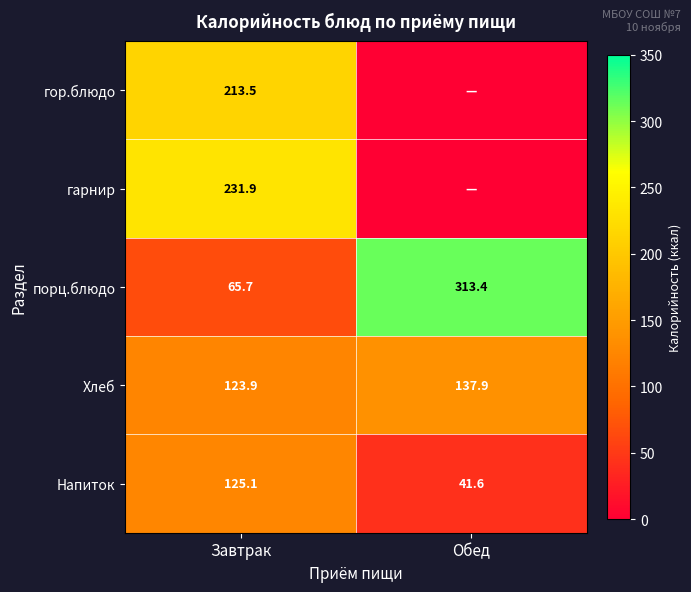

At how many categories does at least one series exceed 233?

1